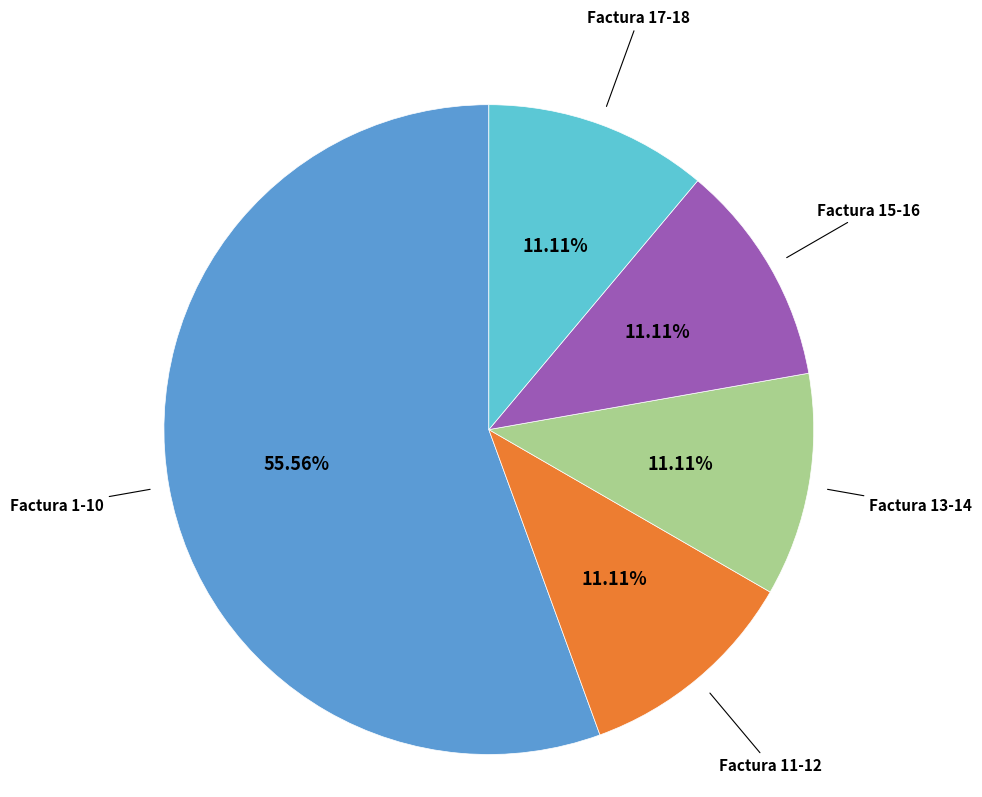

Does any single category account for the majority?

Yes